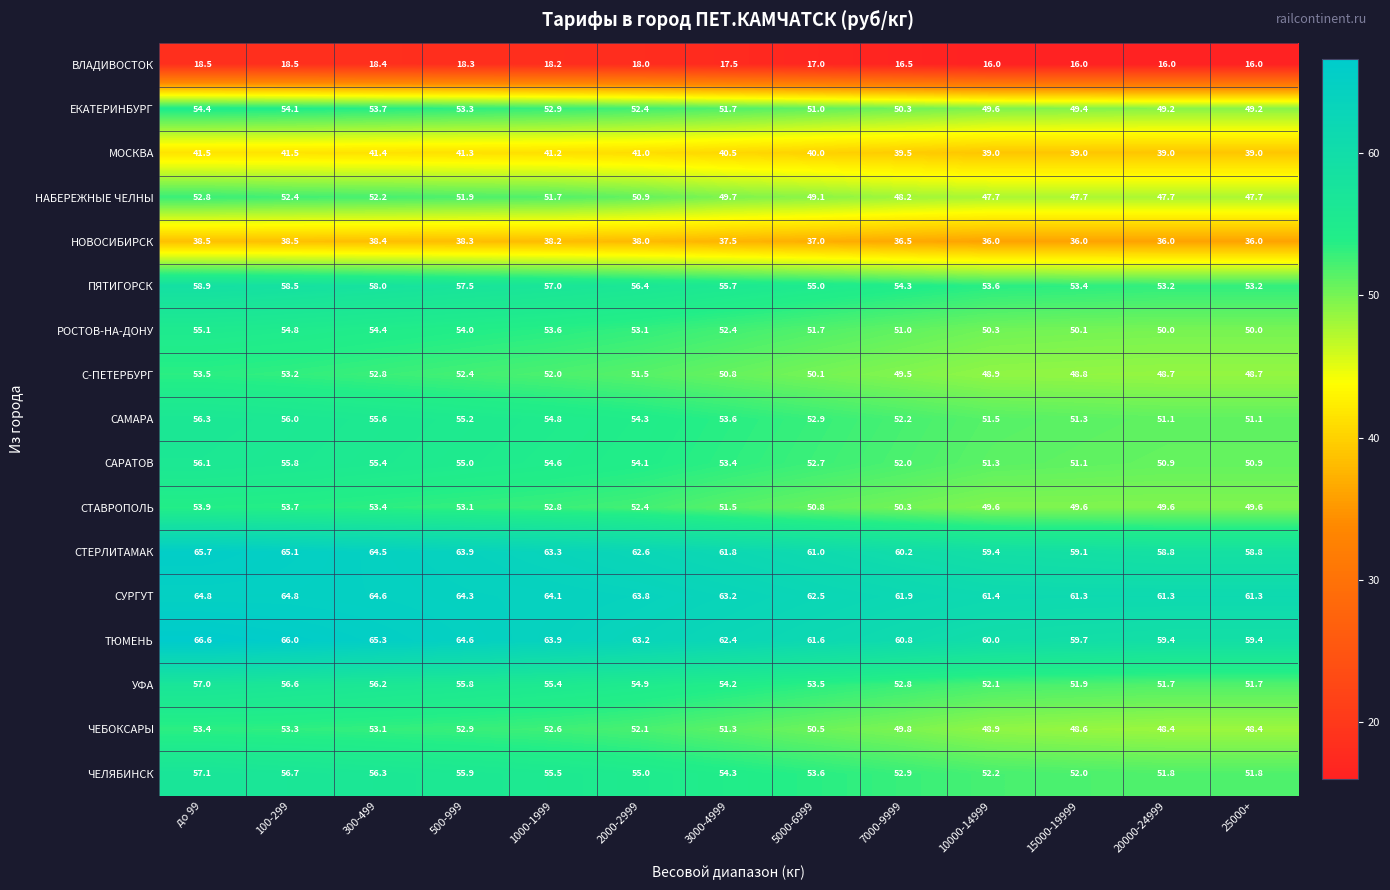

What is the difference between the maximum and second lowest values in the НАБЕРЕЖНЫЕ ЧЕЛНЫ series?

5.1